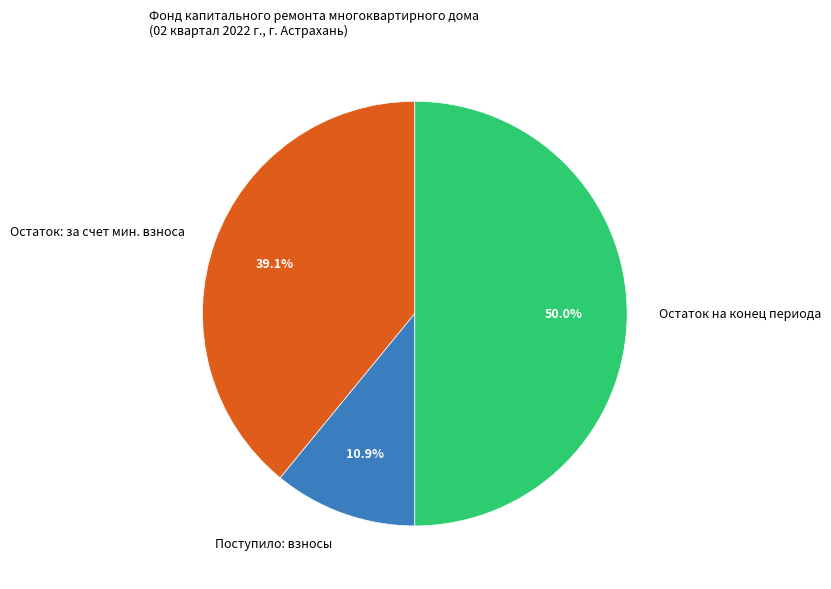

How many segments does this pie chart have?

3